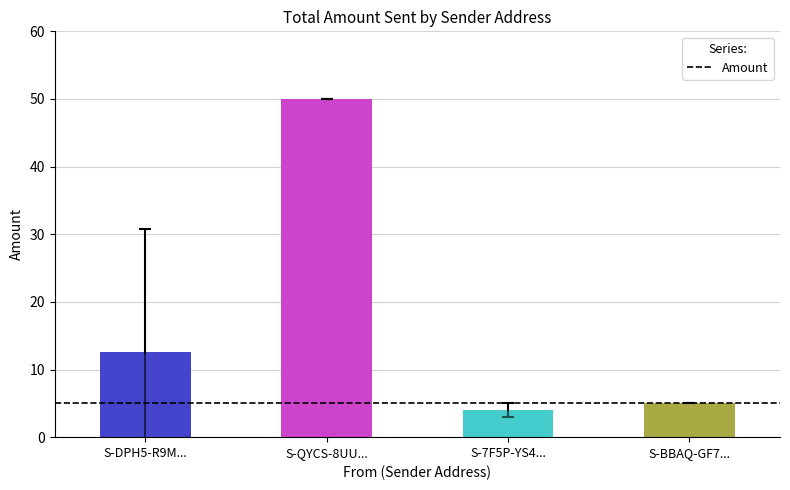

Between S-7F5P-YS4... and S-DPH5-R9M..., which is larger?

S-DPH5-R9M...